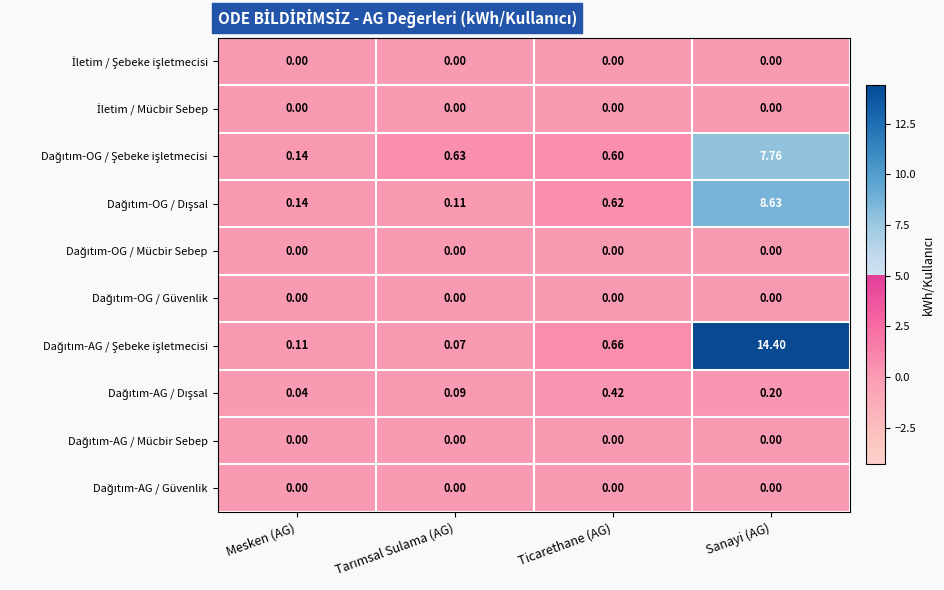

Count the number of data series in this chart.

10